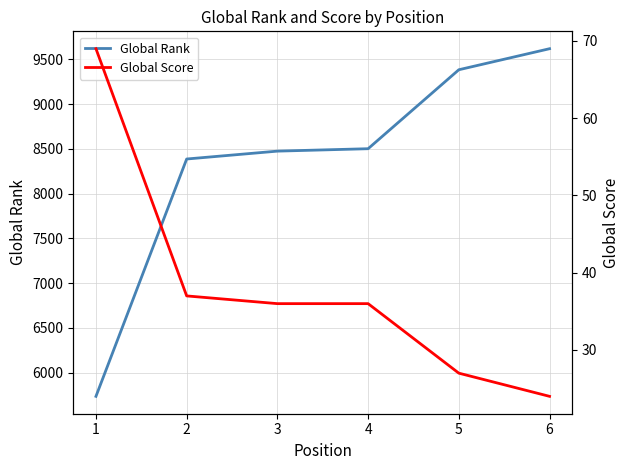

The Global Rank series shows 14528 at 5. True or false?

False